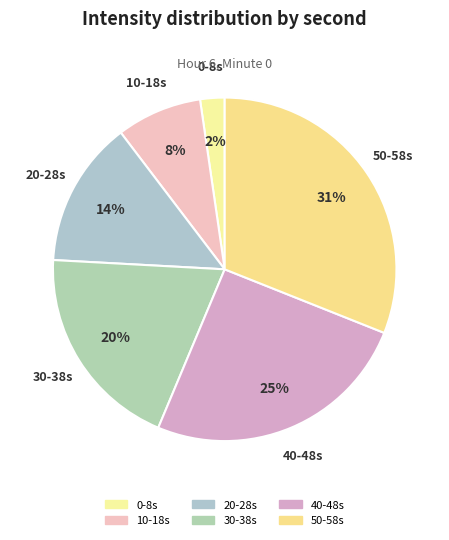

To the nearest percent, what is the difference between the largest and smallest slice percentages?

29%